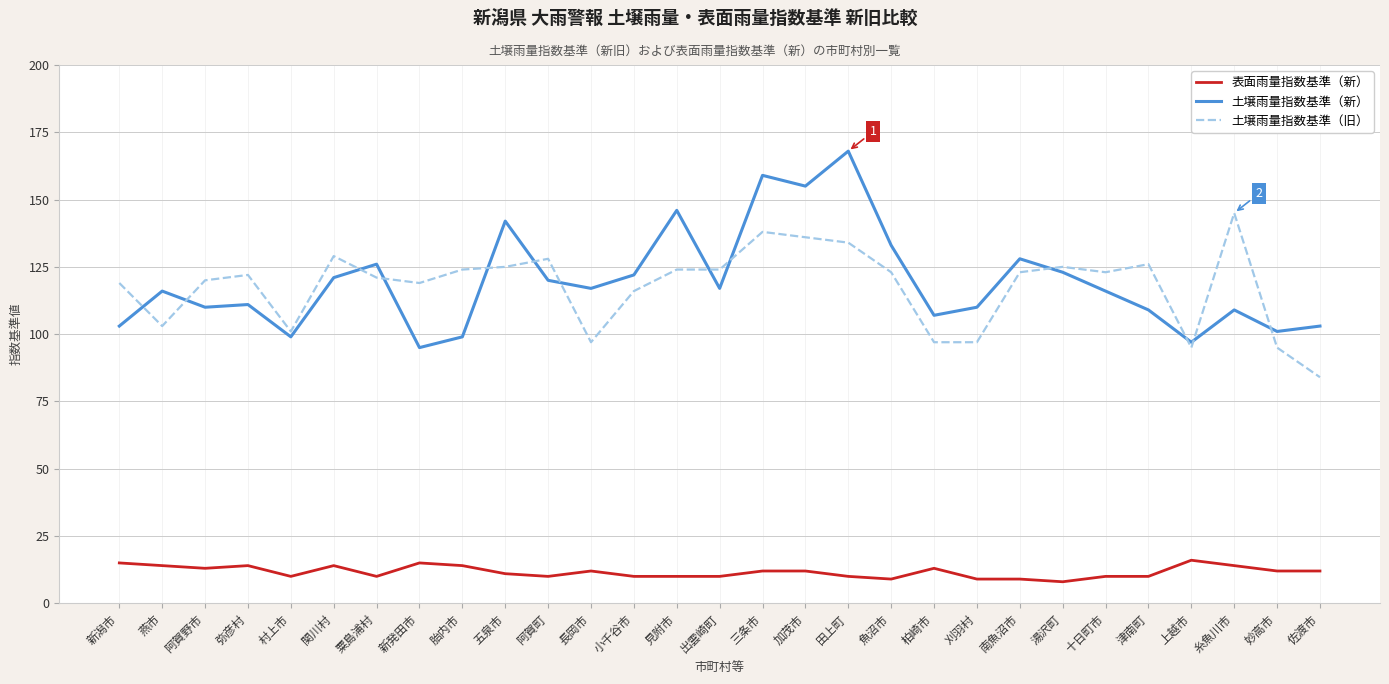

Which category has the lowest value in the 土壌雨量指数基準（旧） series?

佐渡市